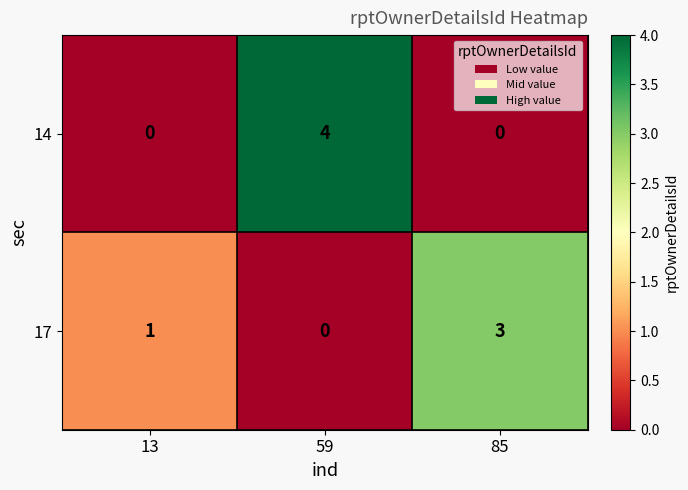

Count the 14 values in the range 0 to 4.

3